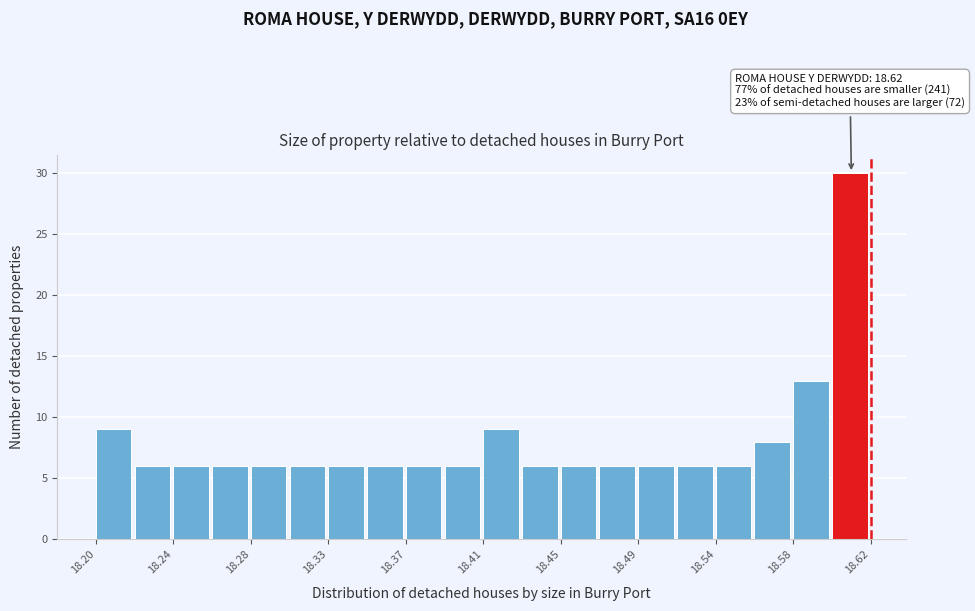

Over which range of the x-axis is the bar tallest?

18.599 to 18.620